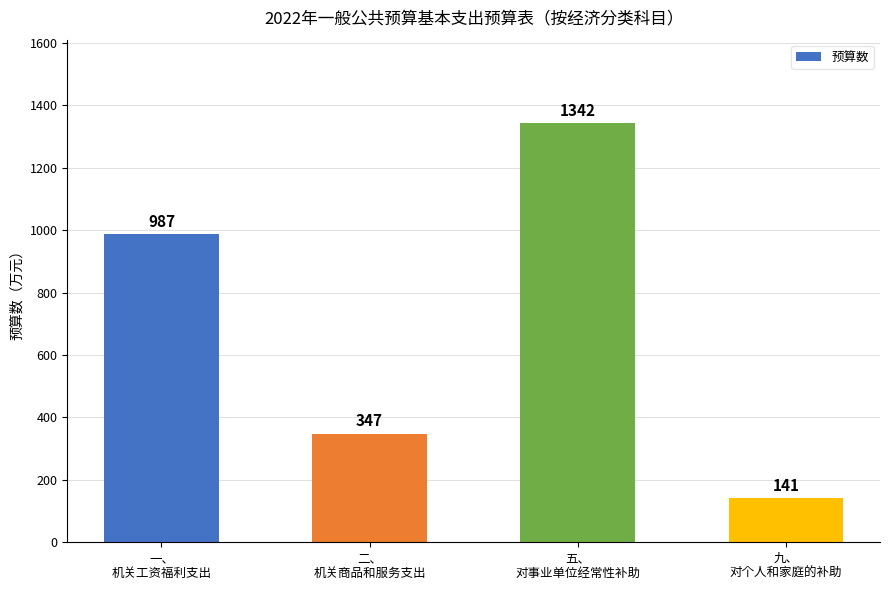

What is the approximate value at 五、
对事业单位经常性补助?

1342